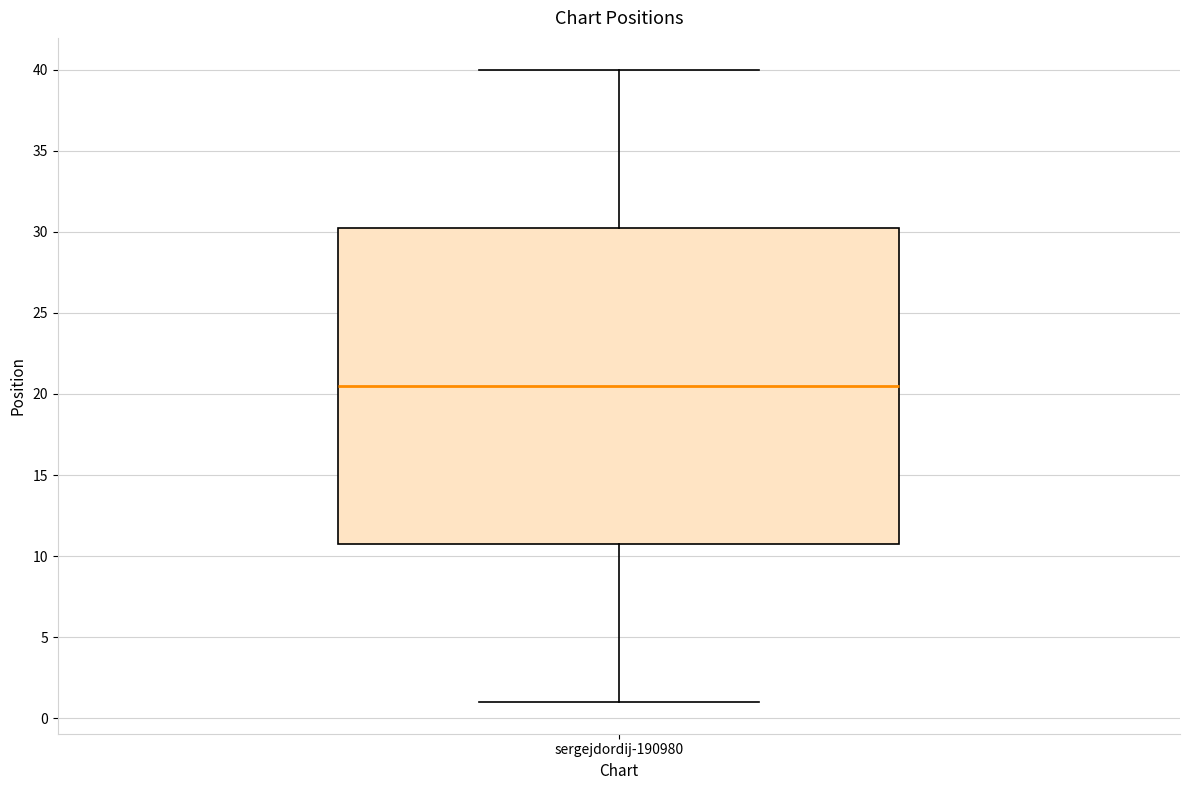

Read this box plot against the y-axis: the position of the median line, the range covered by the box, and the ends of both whiskers. The values are not printed on the chart, so give them approximately, as read against the axis.

median 20.5, box 11.0 to 30.5, whiskers 1.0 to 40.0